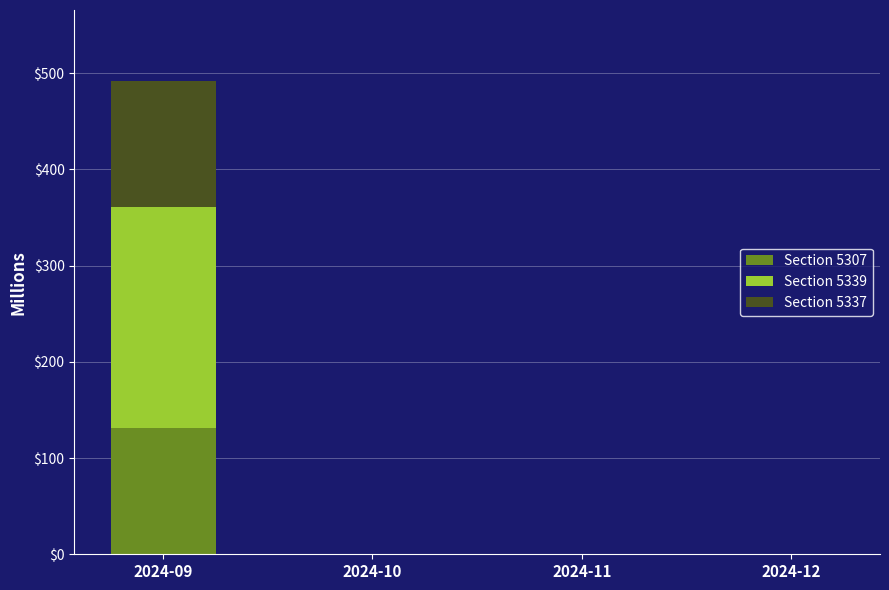

What is the sum of all Section 5307 values?

131.0